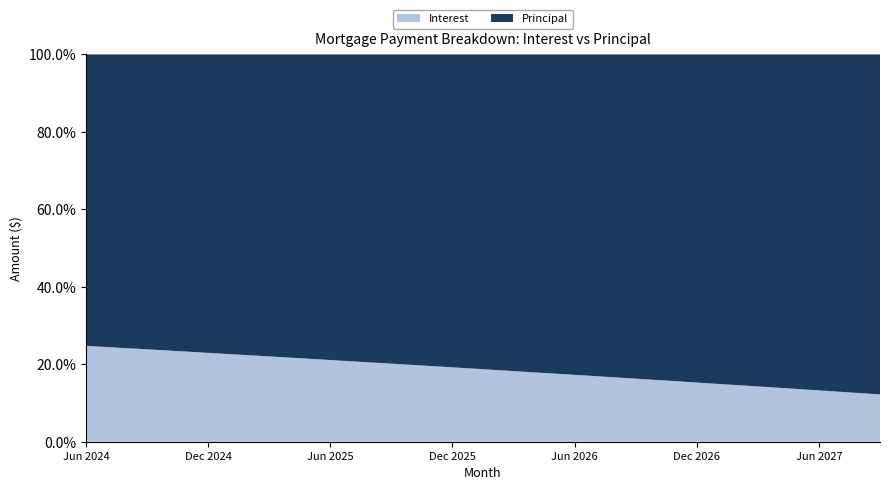

Reading left to right, transcribe all the data shown in this chart.

Interest: 318.5	314.6	310.8	306.9	303.1	299.2	295.2	291.3	287.4	283.4	279.5	275.5	271.5	267.5	263.4	259.4	255.3	251.2	247.1	243.0	238.9	234.8	230.6	226.4	222.2	218.0	213.8	209.5	205.3	201.0	196.7	192.4	188.0	183.7	179.3	174.9	170.5	166.1	161.7	157.2
Principal: 968.0	972.0	976.0	979.0	983.0	987.0	991.0	995.0	999.0	1003.0	1007.0	1011.0	1015.0	1019.0	1023.0	1027.0	1031.0	1035.0	1039.0	1043.0	1048.0	1052.0	1056.0	1060.0	1064.0	1068.0	1073.0	1077.0	1081.0	1085.0	1090.0	1094.0	1098.0	1103.0	1107.0	1111.0	1116.0	1120.0	1125.0	1129.0